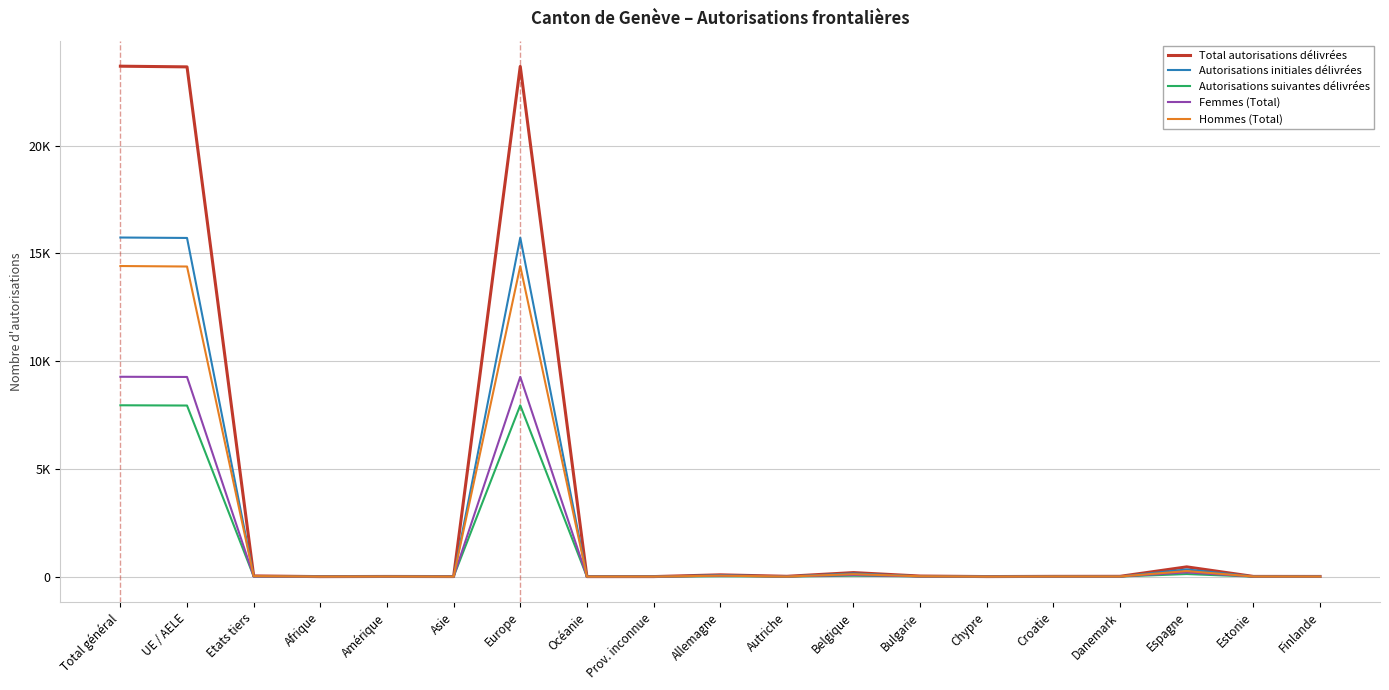

True or false: Total autorisations délivrées has more than 0 points higher than both neighbors.

True